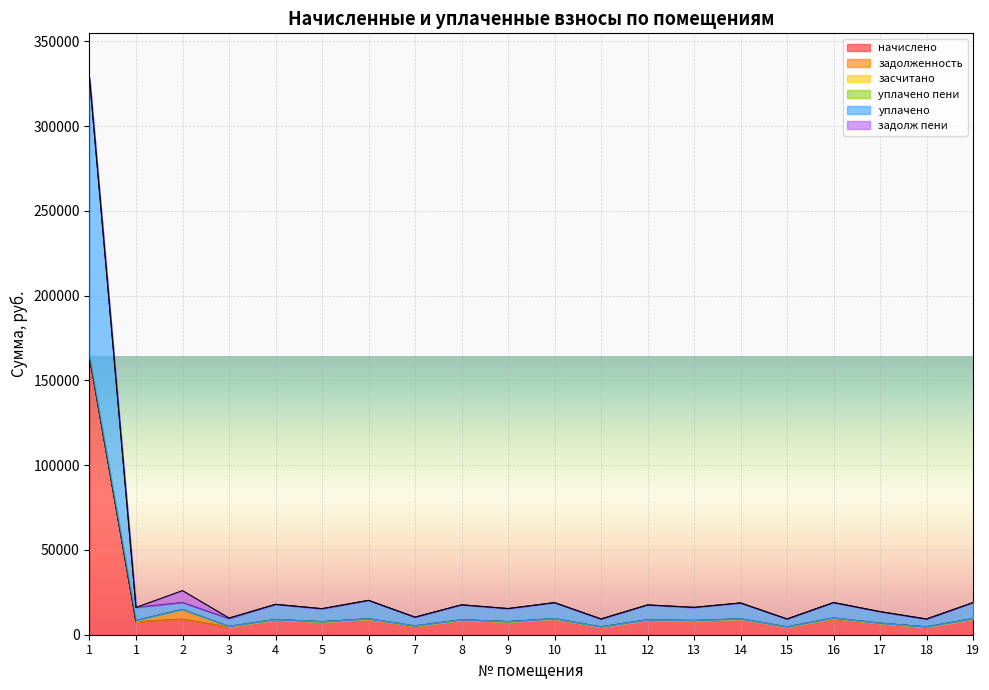

After their last crossing, which series has the higher values: задолж пени or уплачено?

уплачено